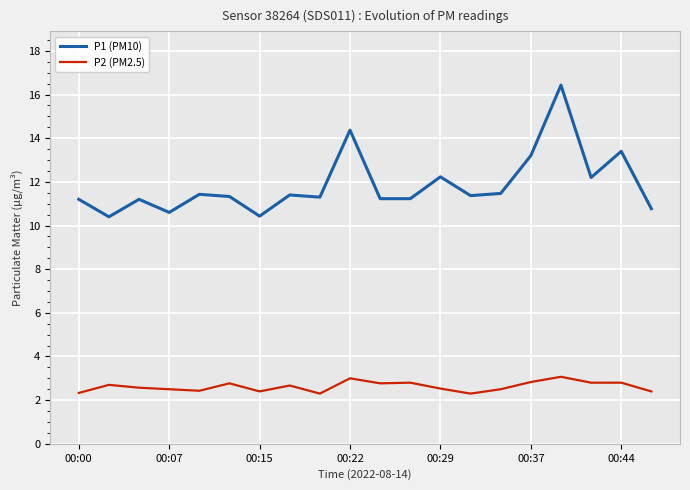

What is the maximum value for P1 (PM10)?

16.4